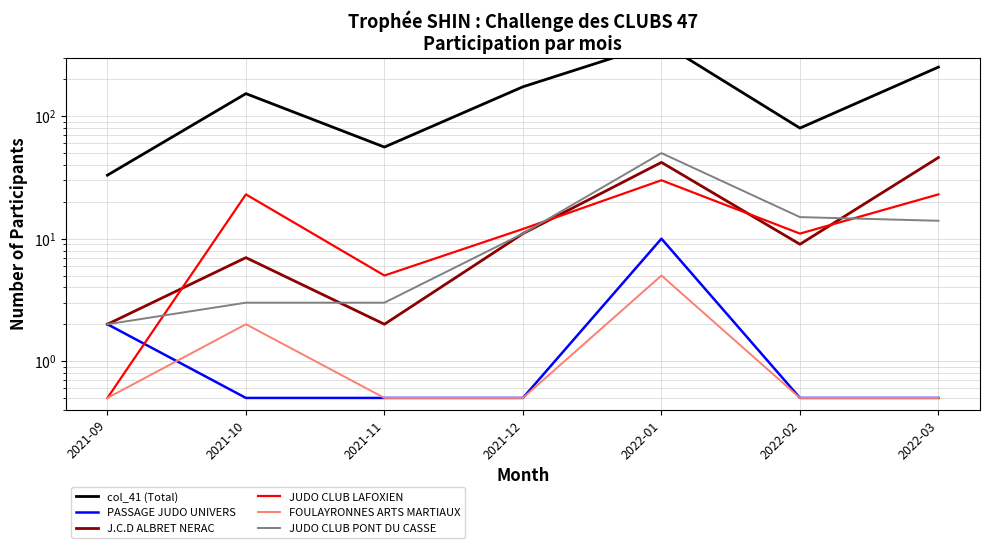

In J.C.D ALBRET NERAC, how many points are higher than both neighbors (excluding endpoints)?

2